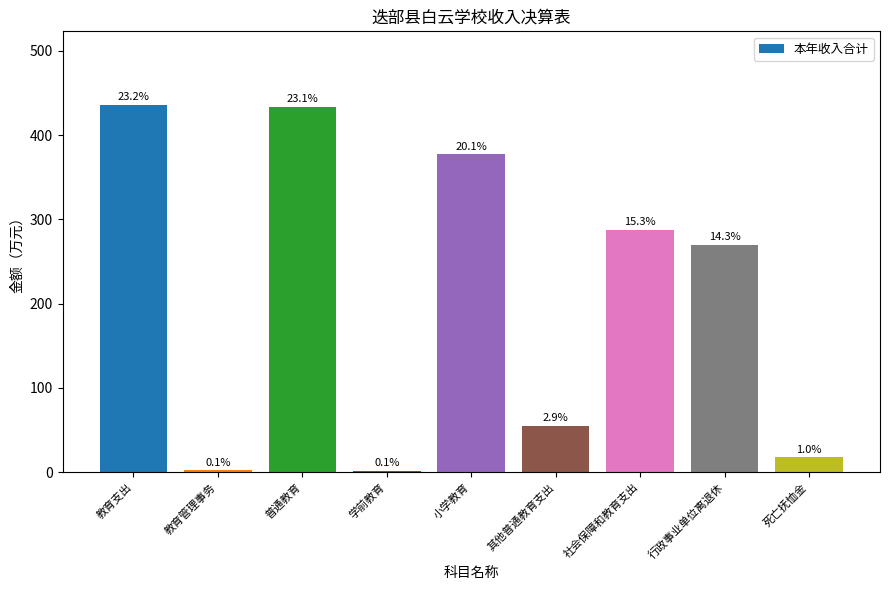

What is the sum of all values?

1881.0